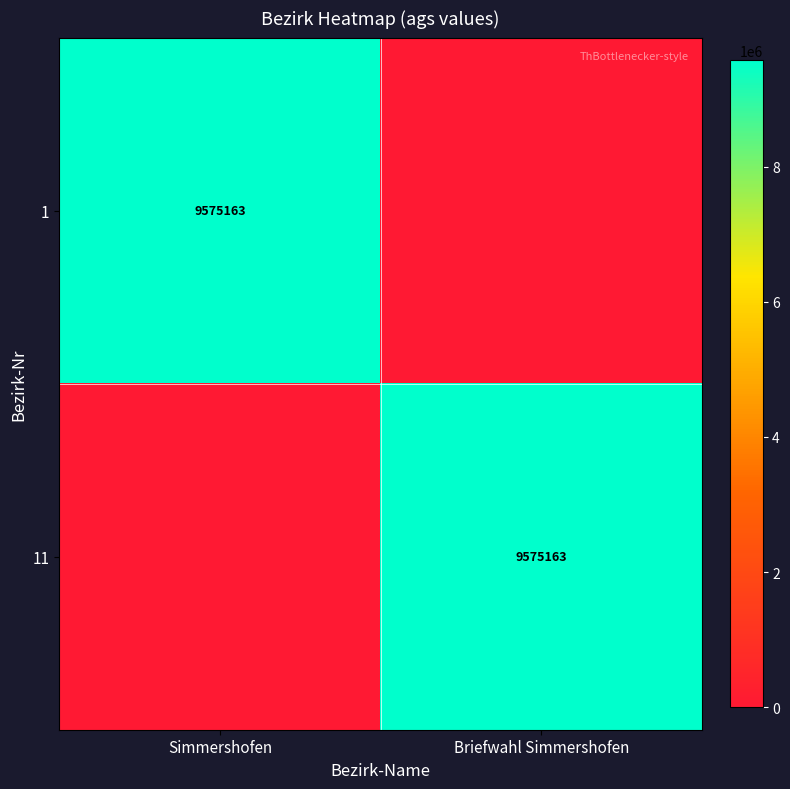

The value of 11 at Briefwahl Simmershofen is 9575163. True or false?

True